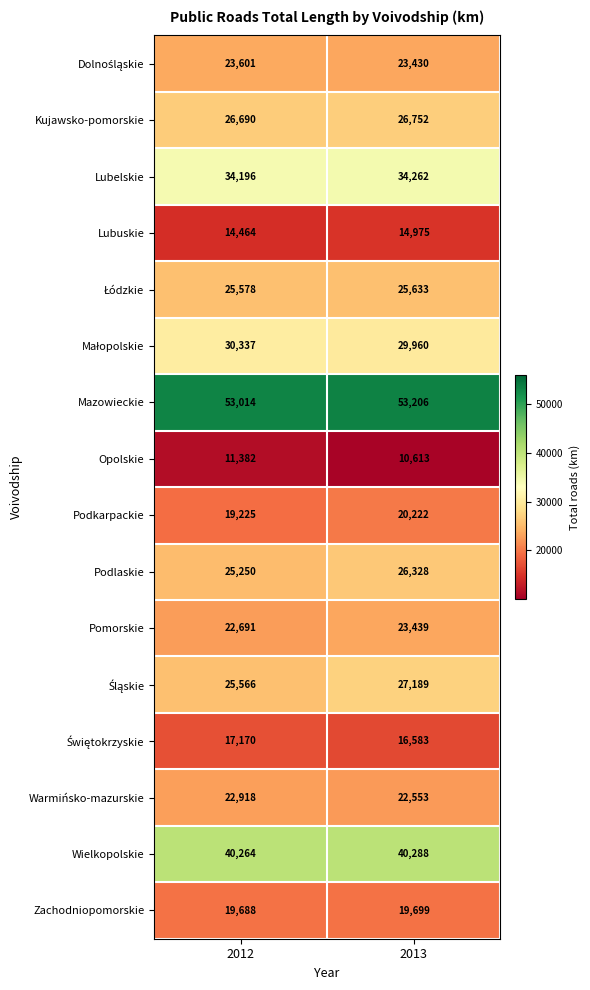

What is the sum of the Pomorskie values at 2013 and 2012?

46130